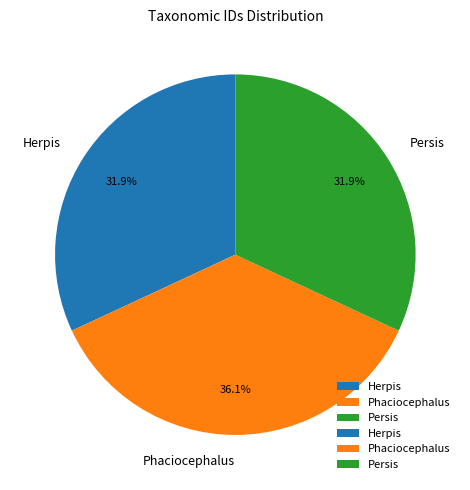

Which has a higher value, Herpis or Phaciocephalus?

Phaciocephalus